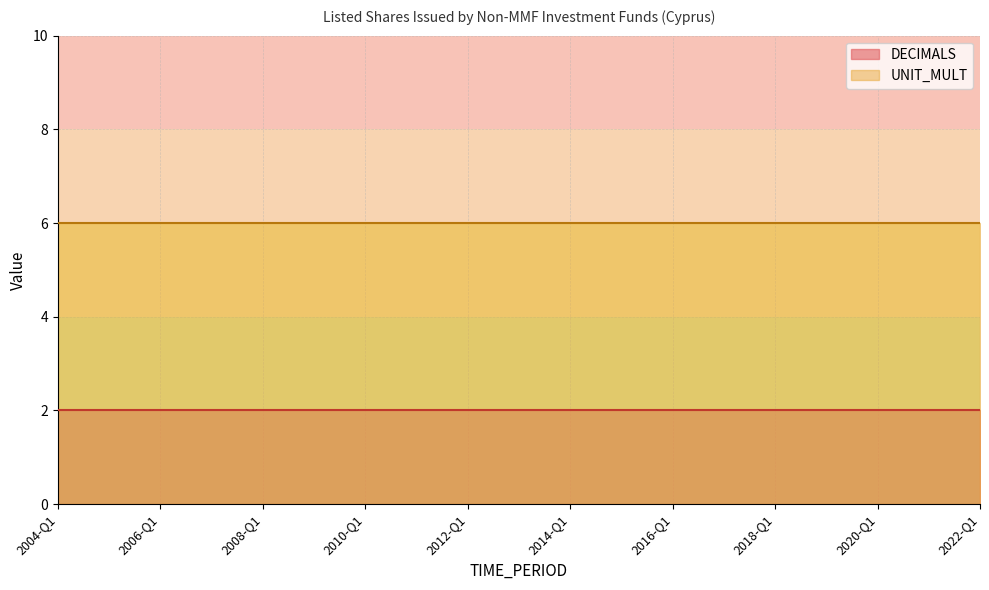

Does the chart have visible grid lines?

Yes